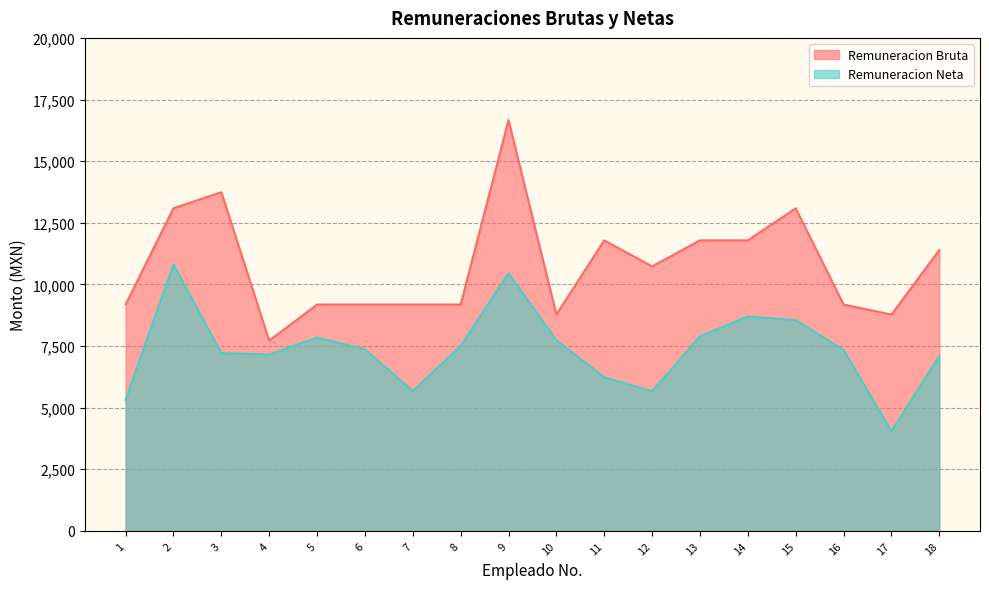

What is the smallest value displayed?

4048.2